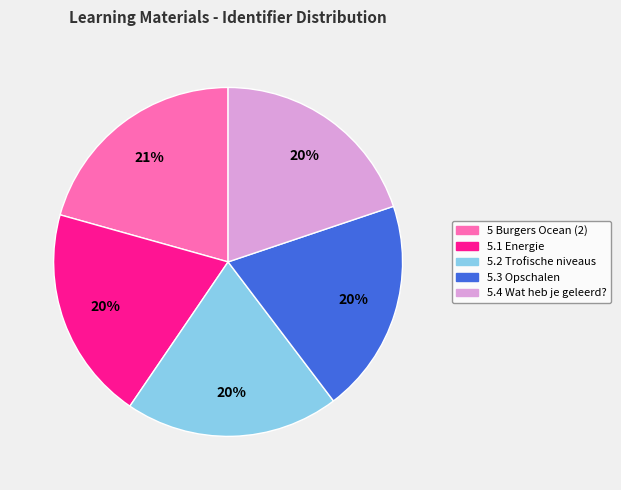

Is there any slice that represents more than half of the pie?

No